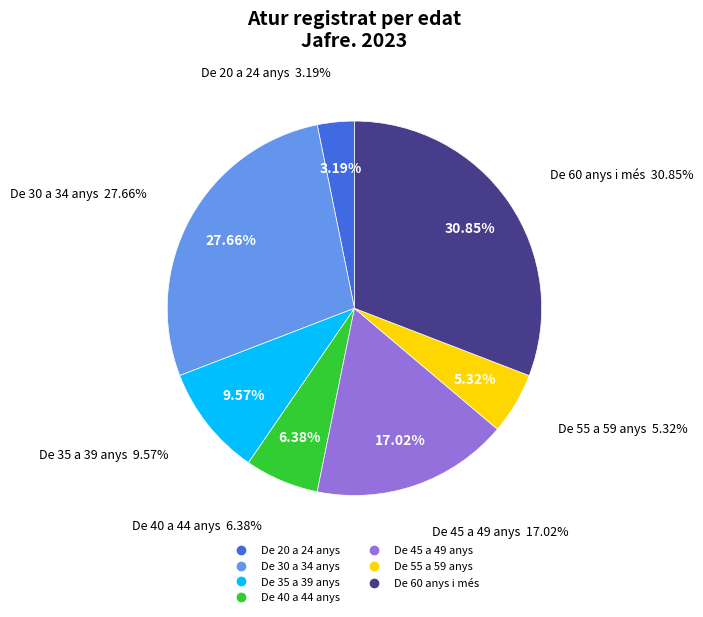

What percentage is the De 55 a 59 anys slice, to the nearest percent?

5%